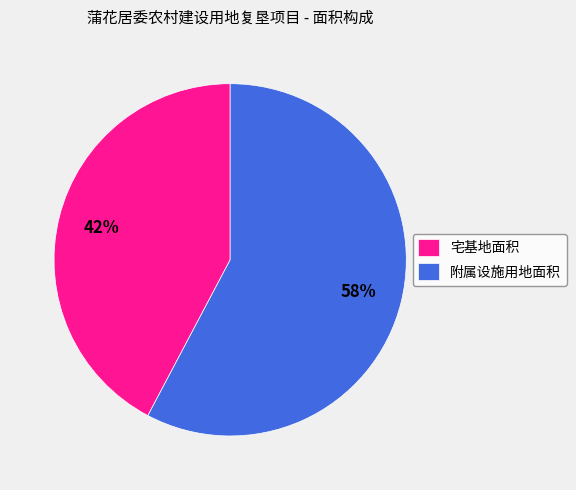

Is it true that 宅基地面积 is 42% of the pie?

True